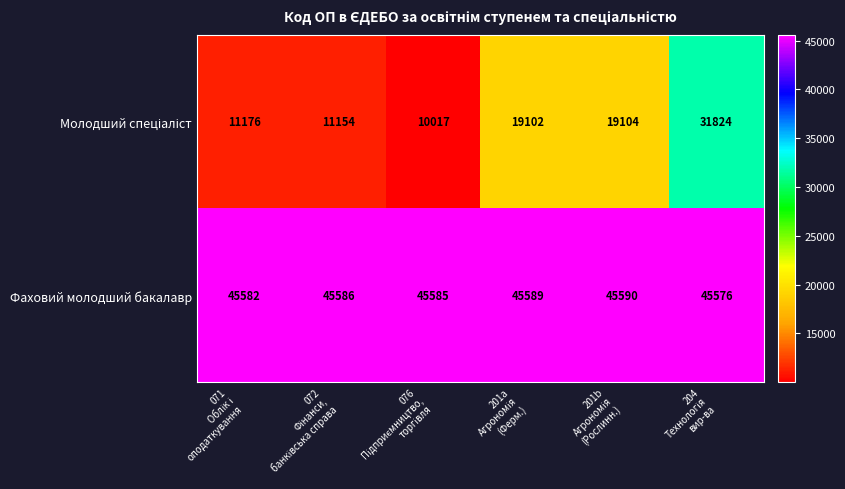

What is the sum of all Фаховий молодший бакалавр values?

273508